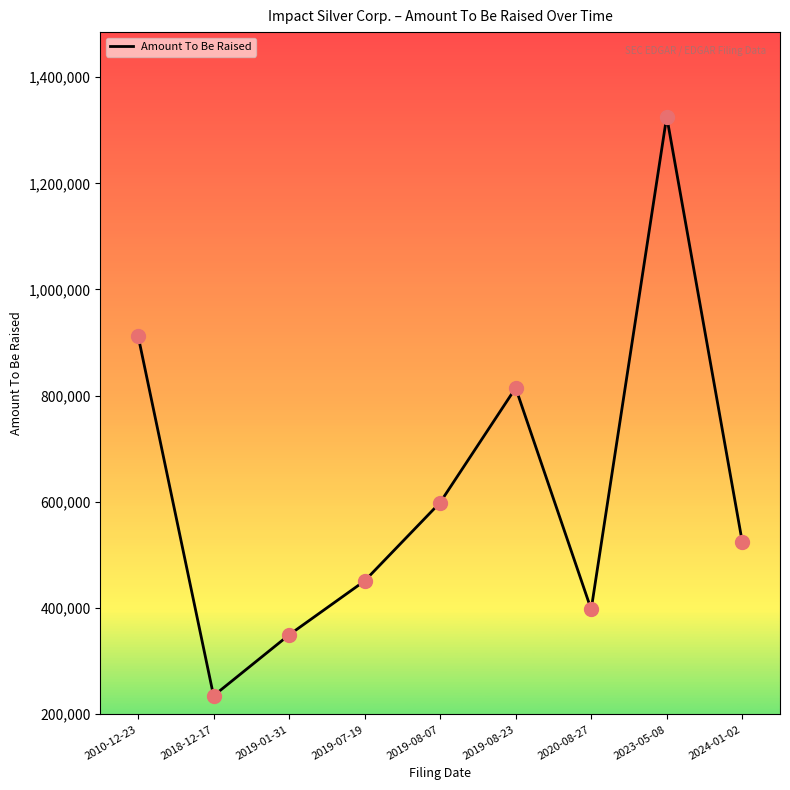

What is the change in value from 2019-08-07 to 2019-08-23?

+215970